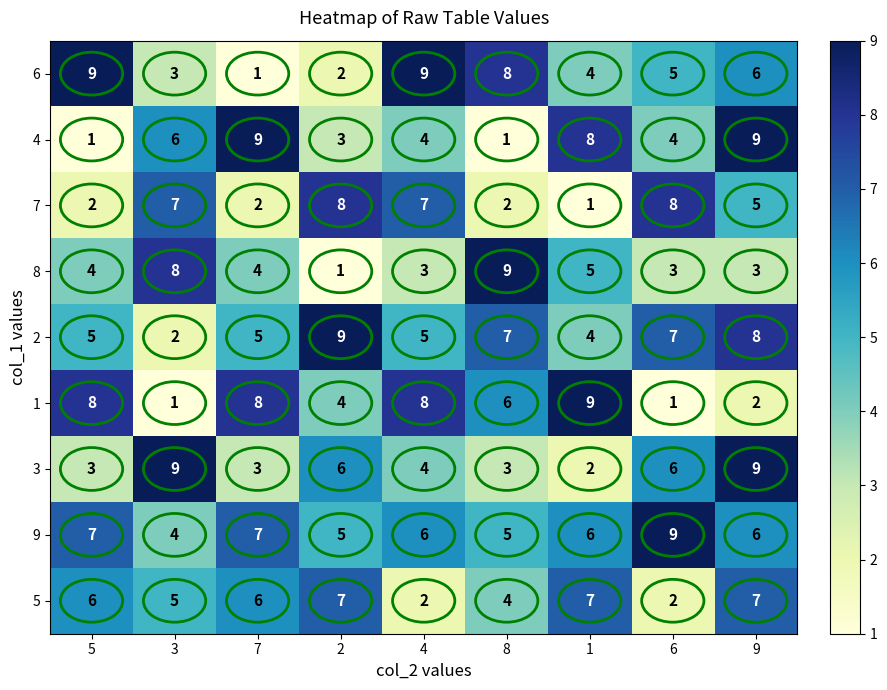

What is the total value across all series at 9?

55